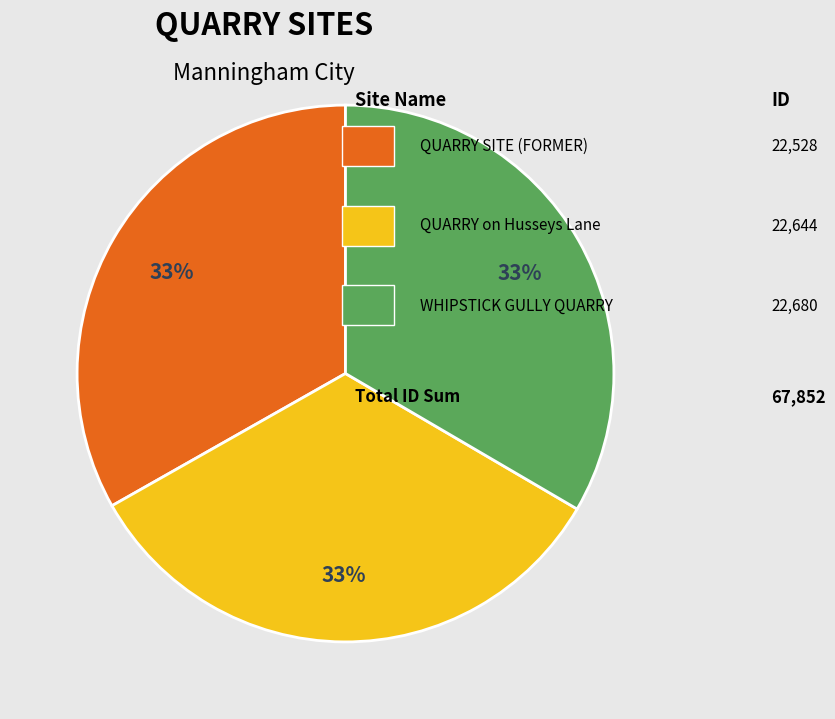

To the nearest percent, what is the average slice percentage?

33%